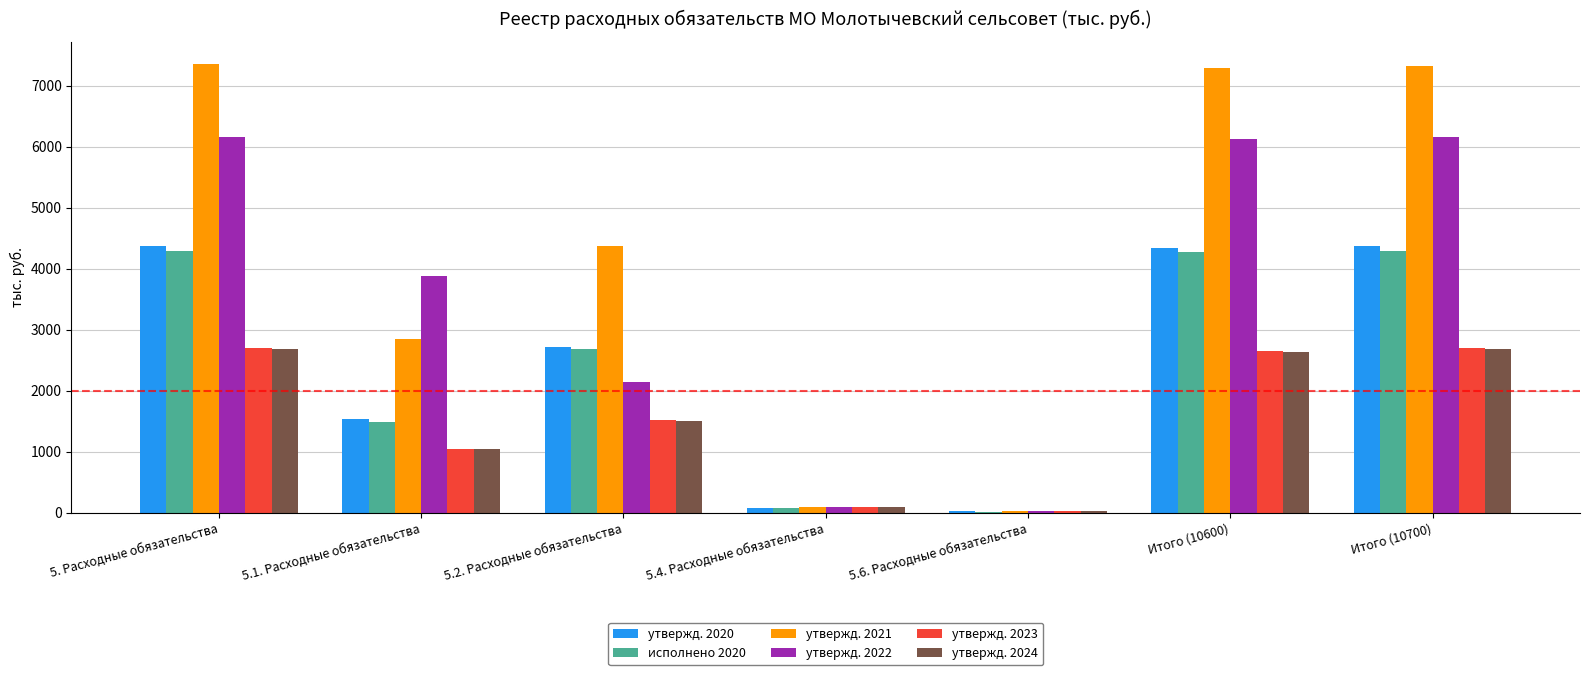

Which series changed the most between 5.1. Расходные обязательства and Итого (10700)?

утвержд. 2021